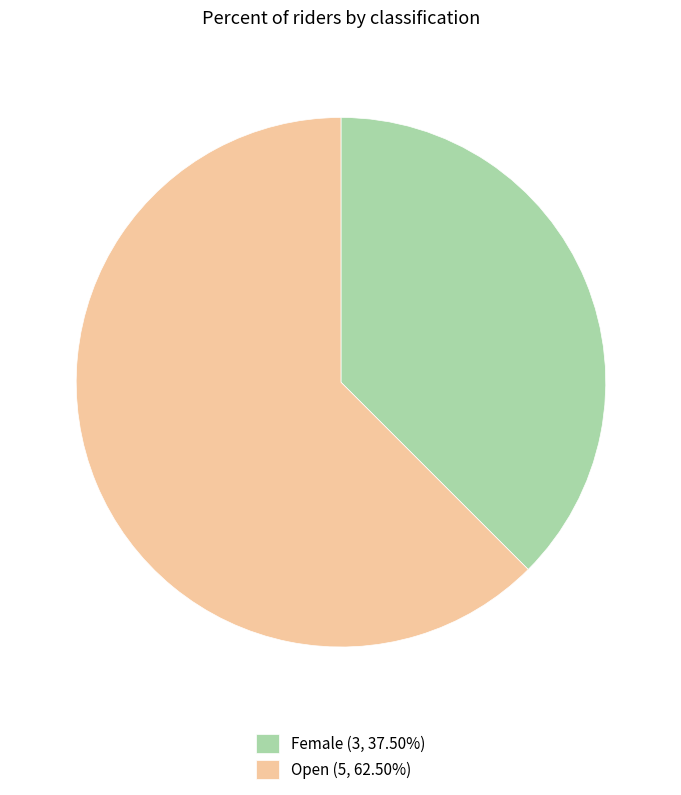

What is the largest slice in the pie chart?

Open